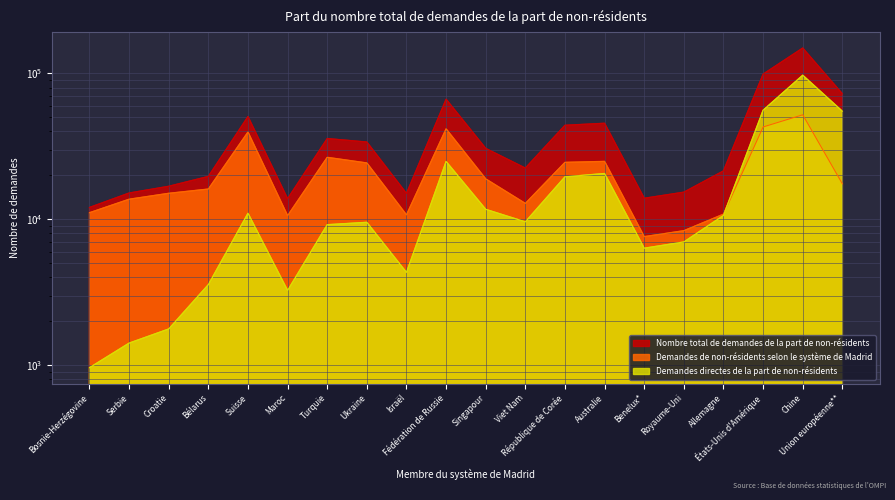

At how many categories does at least one series exceed 3016?

20